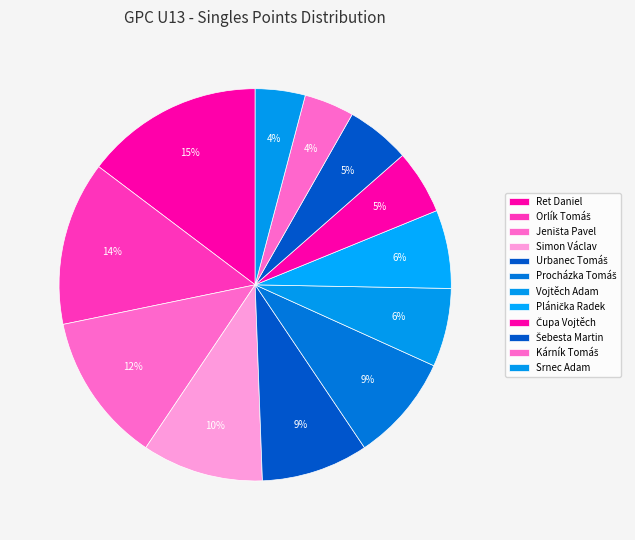

Which category has the biggest portion of the pie?

Ret Daniel